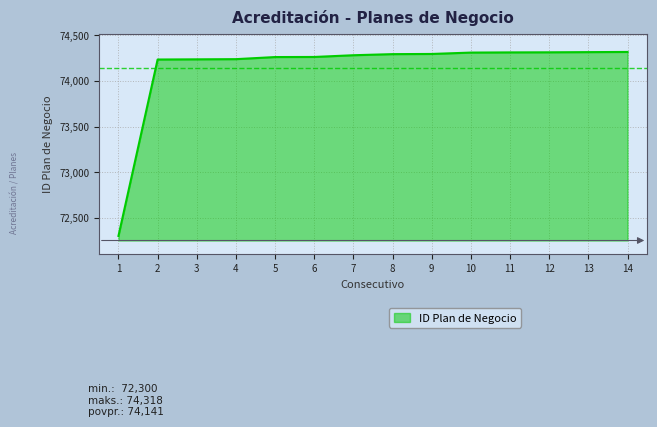

The value at 12 is 74314. True or false?

True